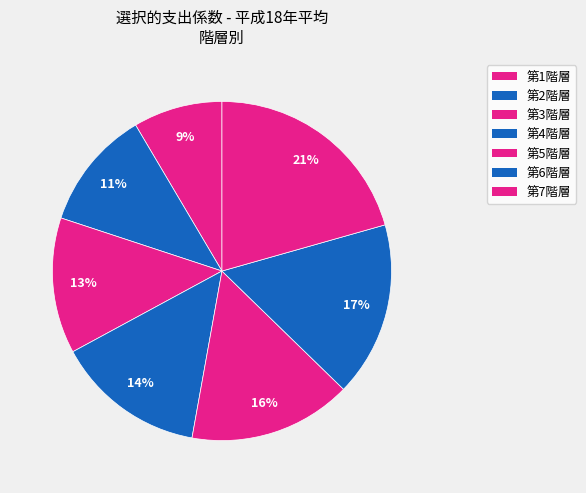

What percentage is the 第2階層 slice, to the nearest percent?

11%